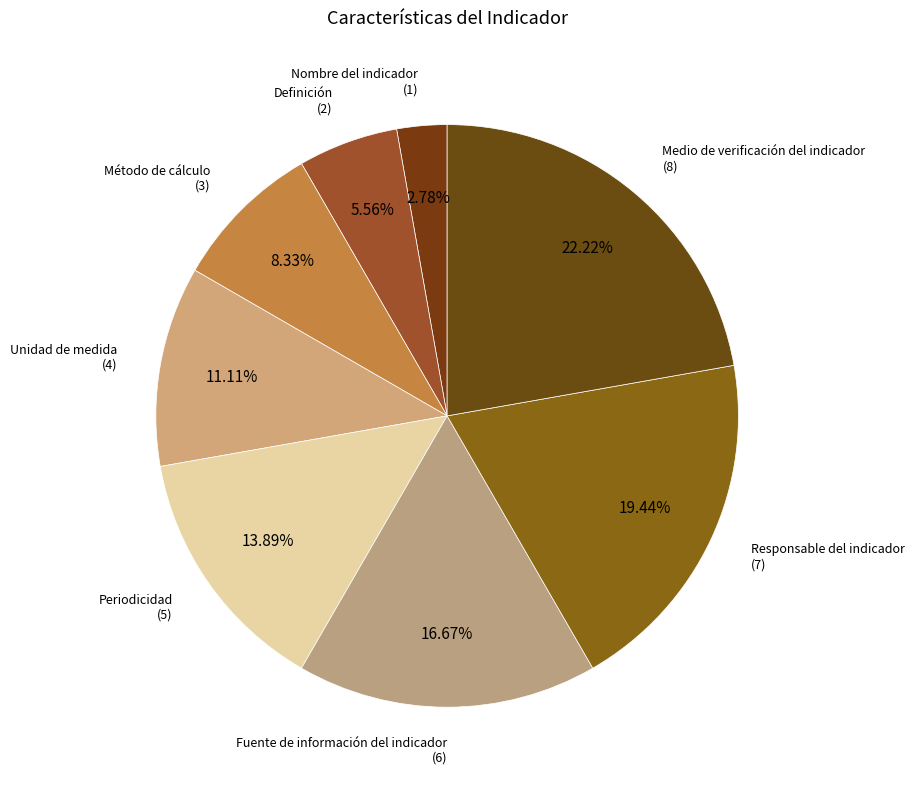

How many segments does this pie chart have?

8